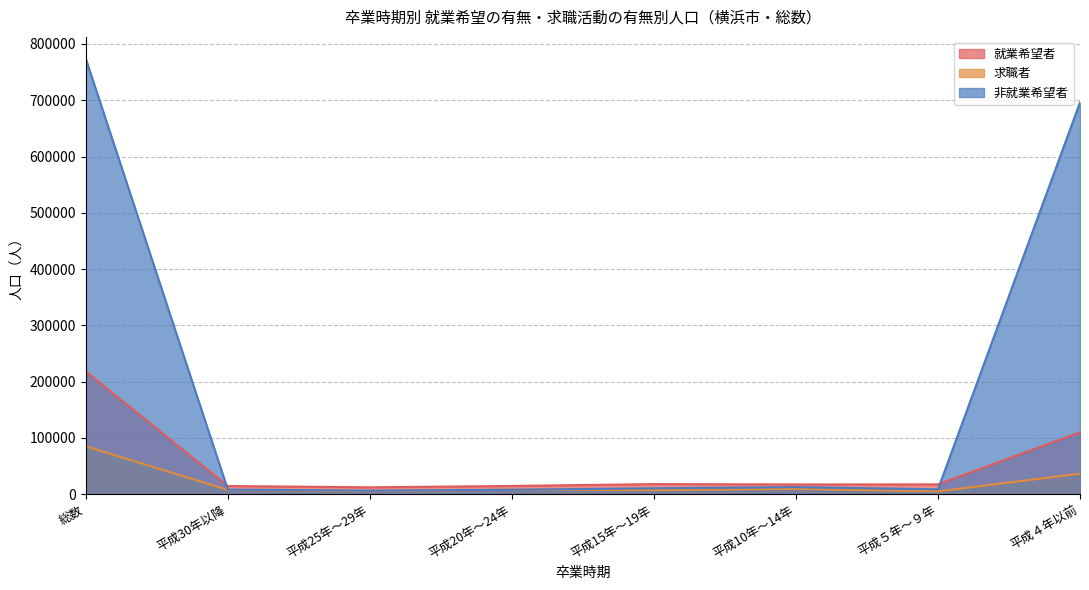

Rank the series by their average value, from lowest to highest.

求職者, 就業希望者, 非就業希望者